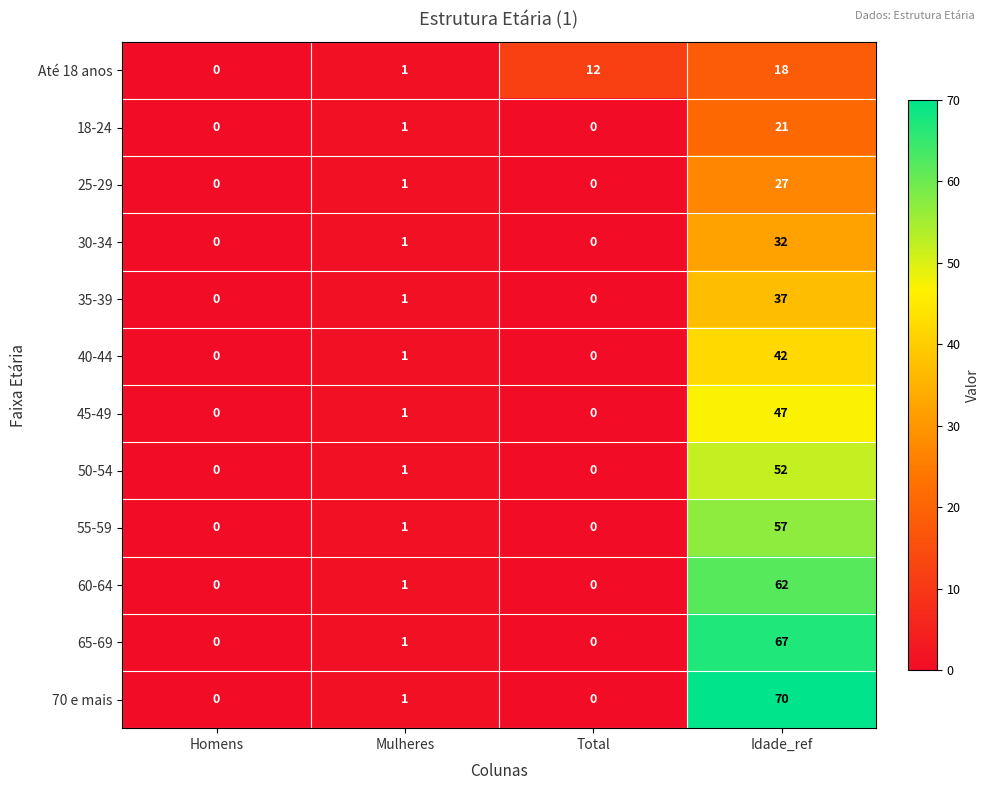

List the series in order of their peak value, highest first.

70 e mais, 65-69, 60-64, 55-59, 50-54, 45-49, 40-44, 35-39, 30-34, 25-29, 18-24, Até 18 anos